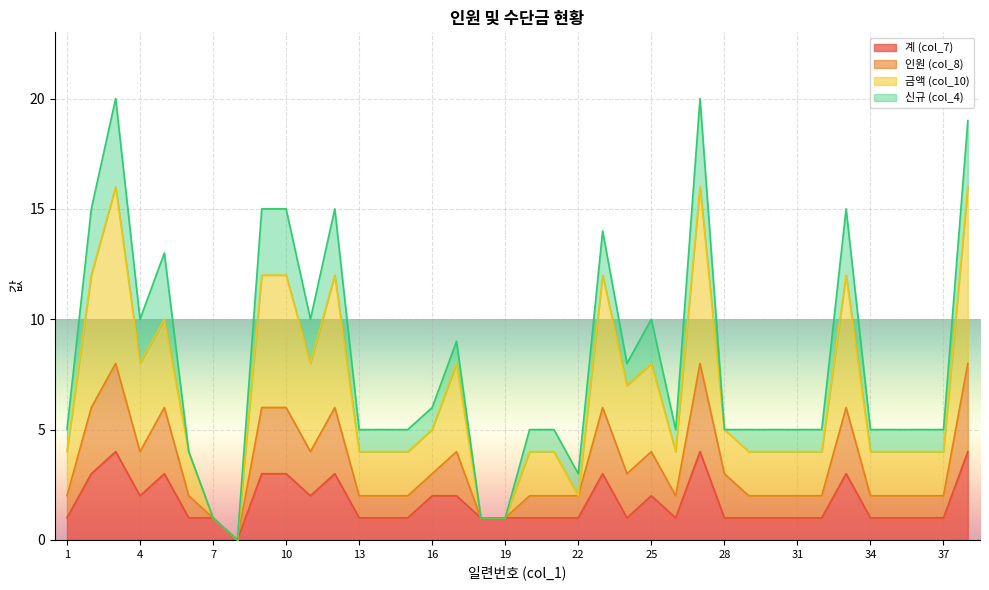

Rank the categories by 계 (col_7) value from highest to lowest.

3, 27, 38, 2, 5, 9, 10, 12, 23, 33, 4, 11, 16, 17, 25, 1, 6, 7, 13, 14, 15, 18, 19, 20, 21, 22, 24, 26, 28, 29, 30, 31, 32, 34, 35, 36, 37, 8